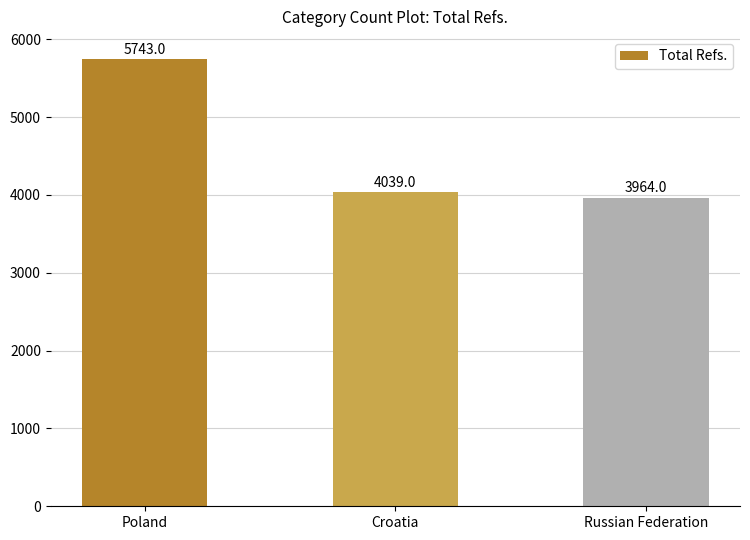

Reading left to right, transcribe all the data shown in this chart.

Poland=5743	Croatia=4039	Russian Federation=3964